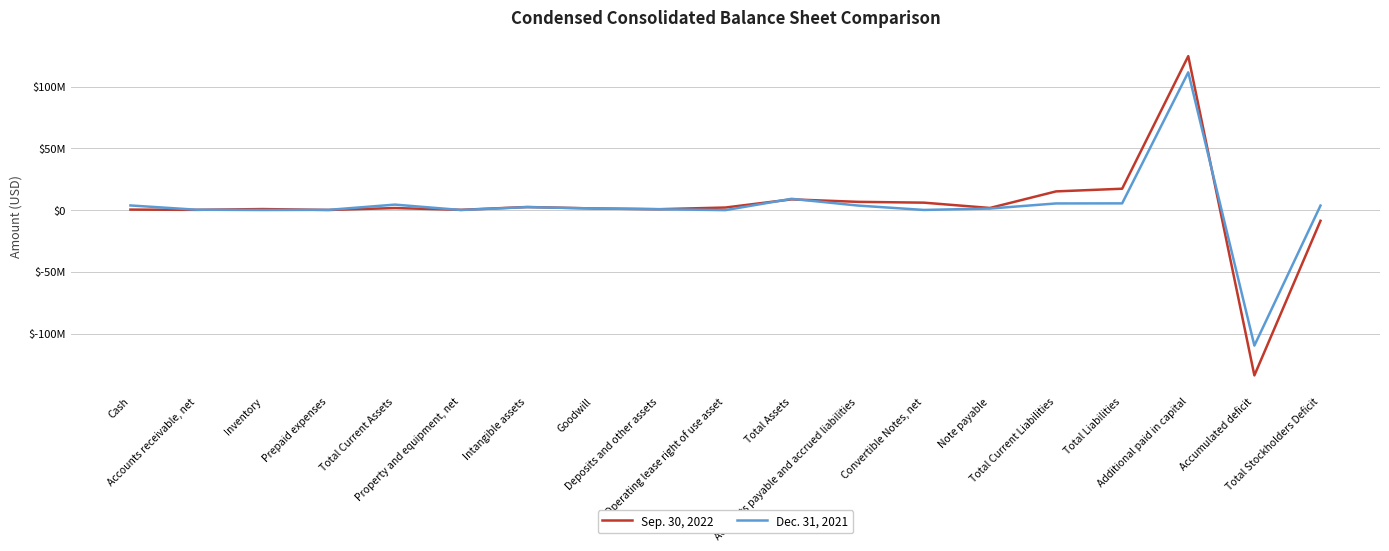

What are all the series names shown in the legend?

Sep. 30, 2022, Dec. 31, 2021